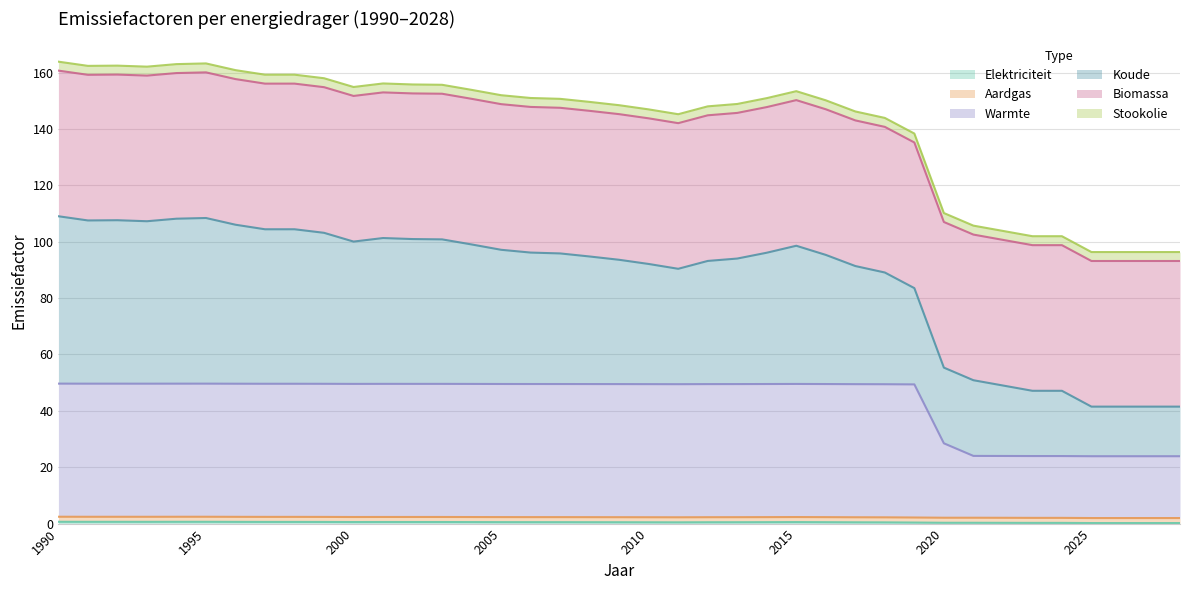

At which category does Warmte reach its first local peak?

1992